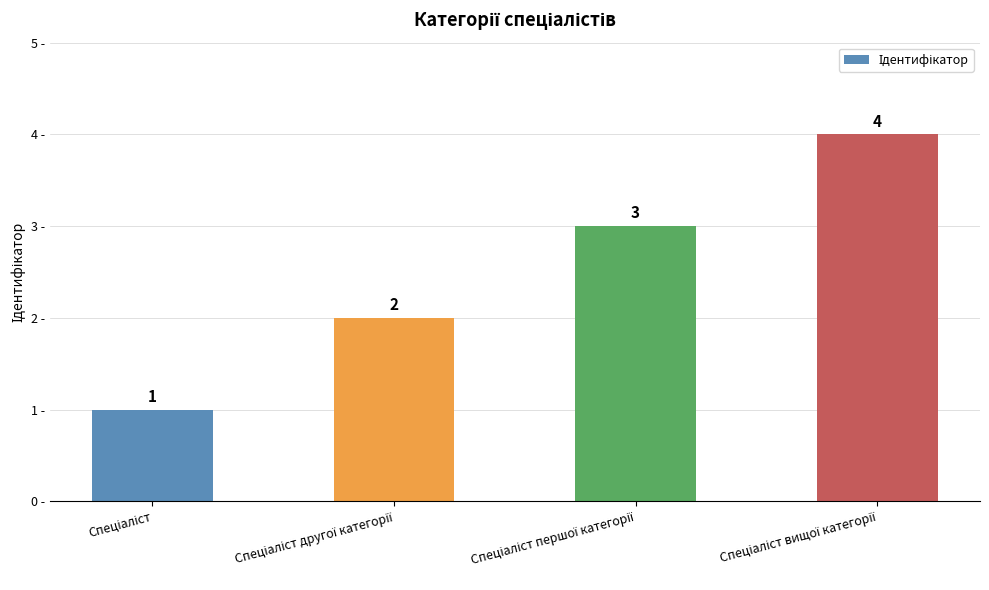

Count the values in the range 2 to 4.

3